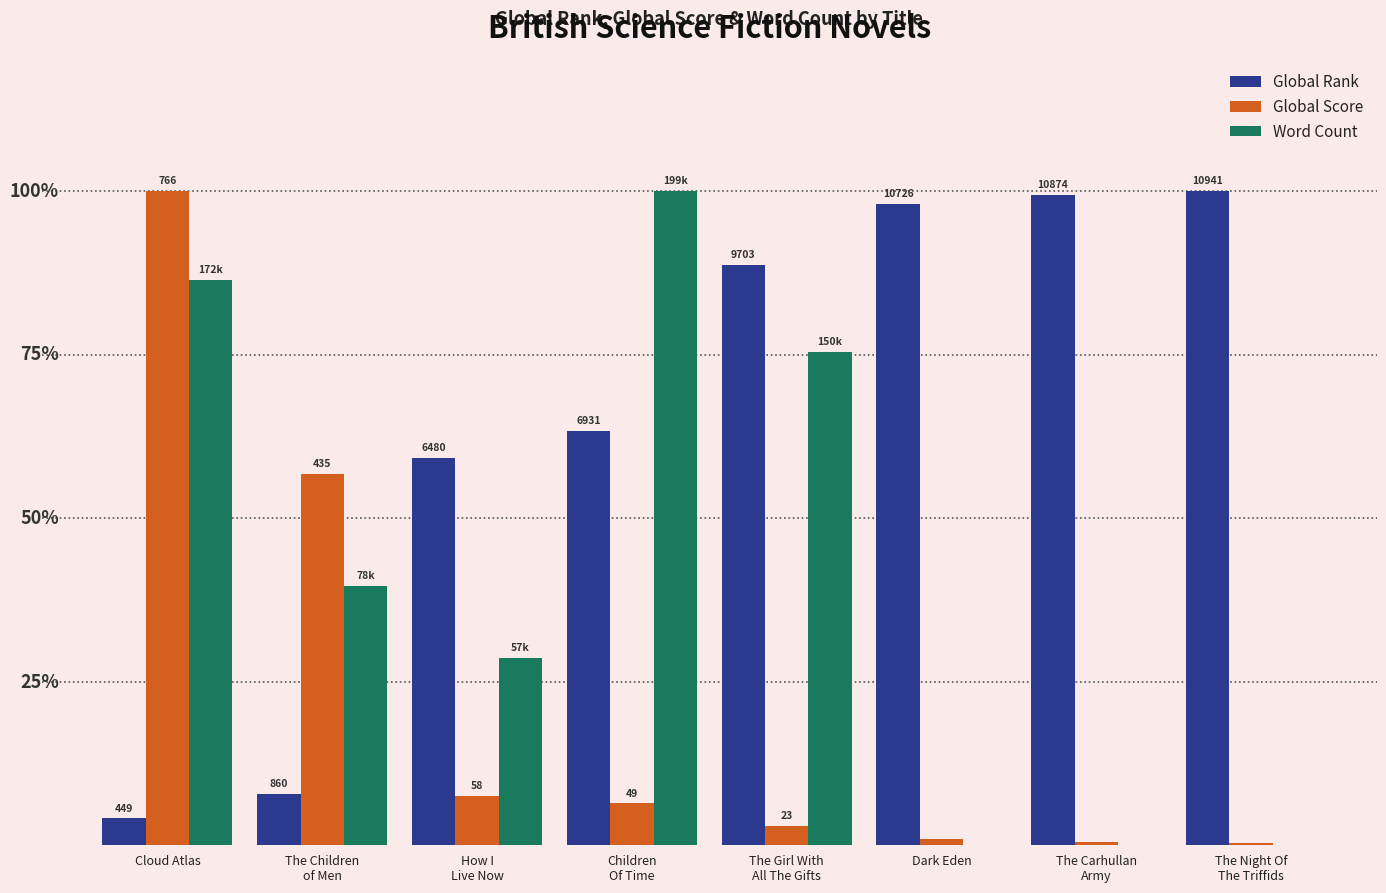

What is the approximate value of Global Score at Children
Of Time?

6.4